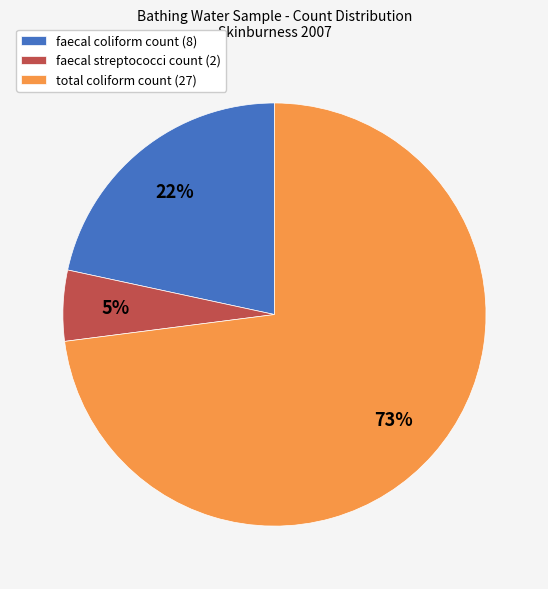

Which category has the biggest portion of the pie?

total coliform count